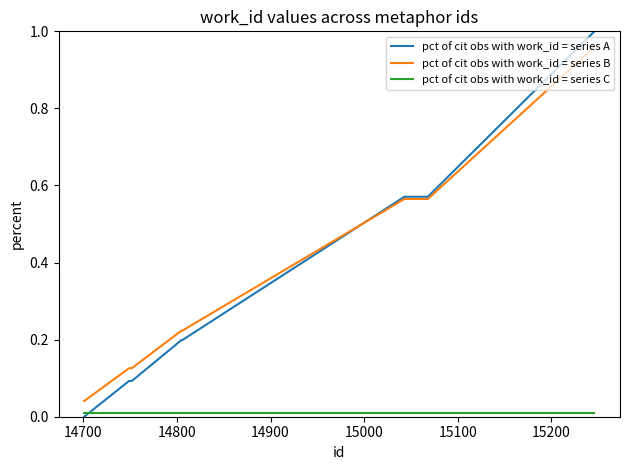

List the series in order of their peak value, lowest first.

pct of cit obs with work_id = series C, pct of cit obs with work_id = series B, pct of cit obs with work_id = series A